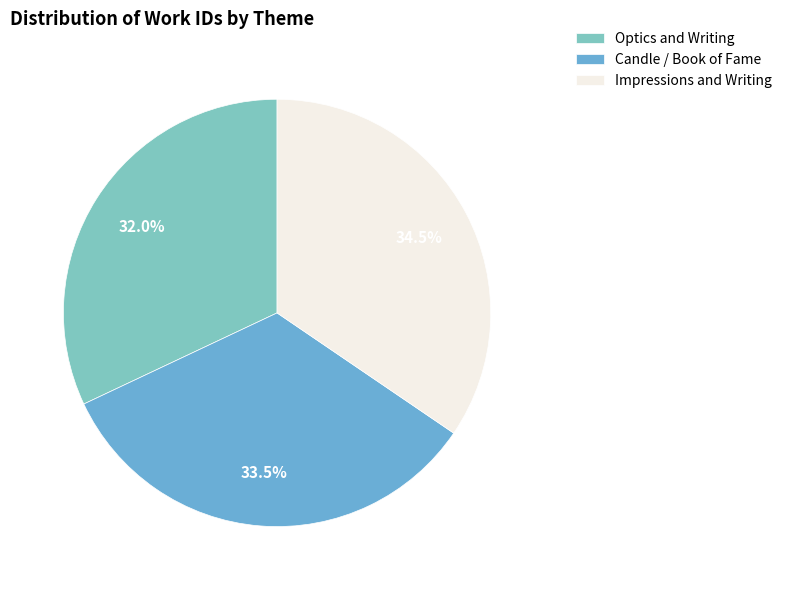

Combined, what portion of the pie is Impressions and Writing and Optics and Writing?

66.5%